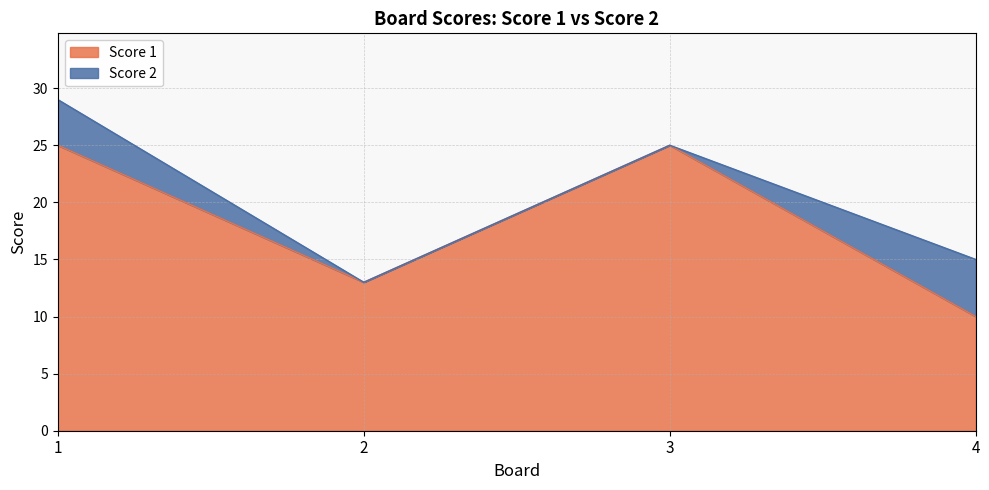

The chart shows a value of 44 at 1. True or false?

False